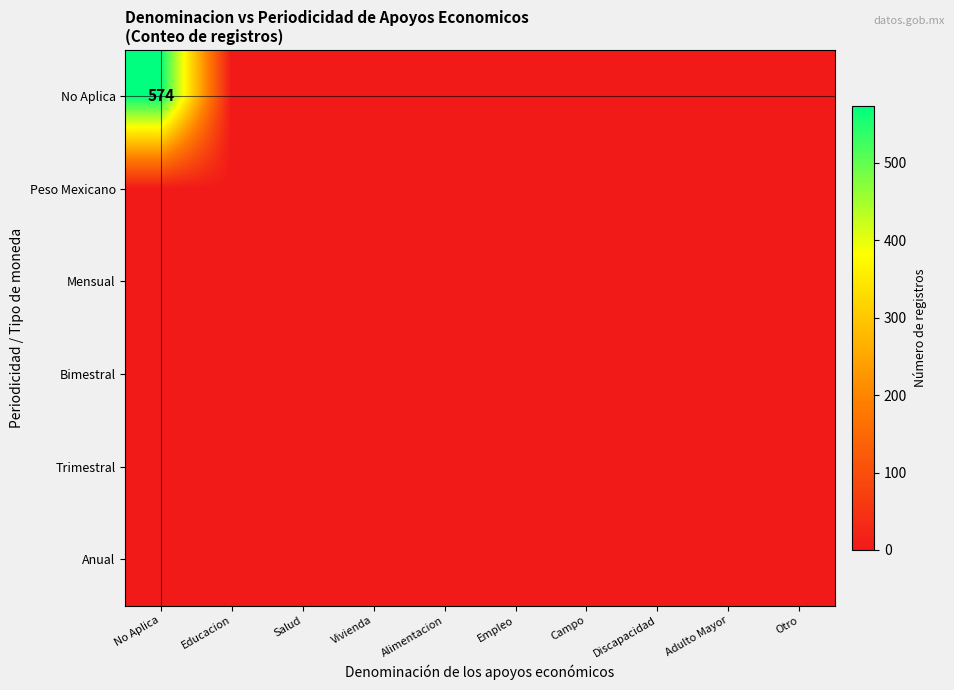

At which category is the sum across all series the highest?

No Aplica